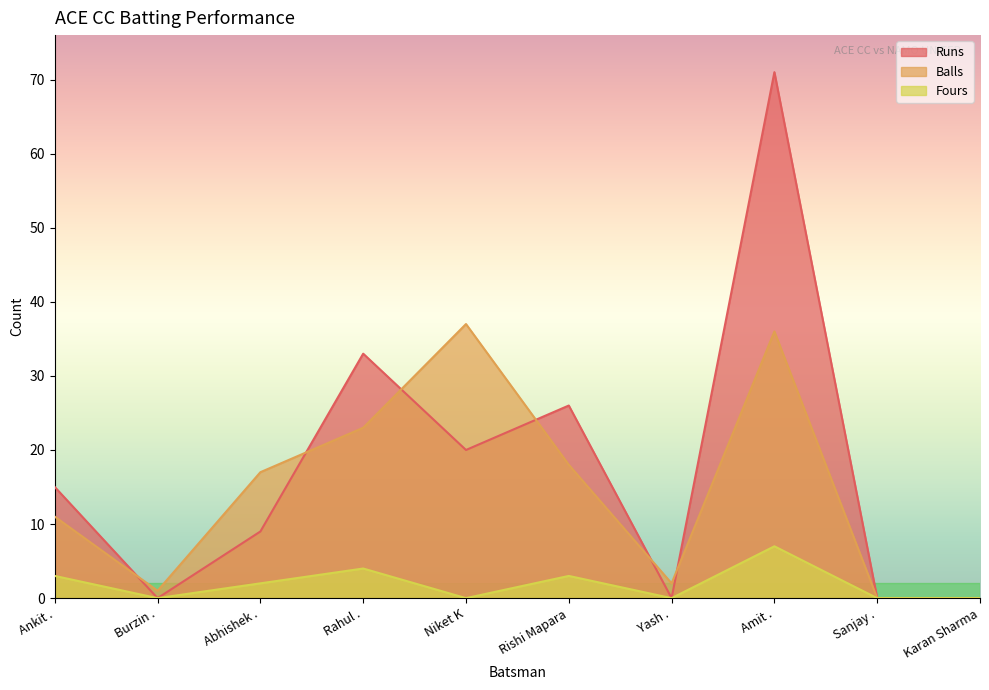

What is the sum of all Fours values?

19